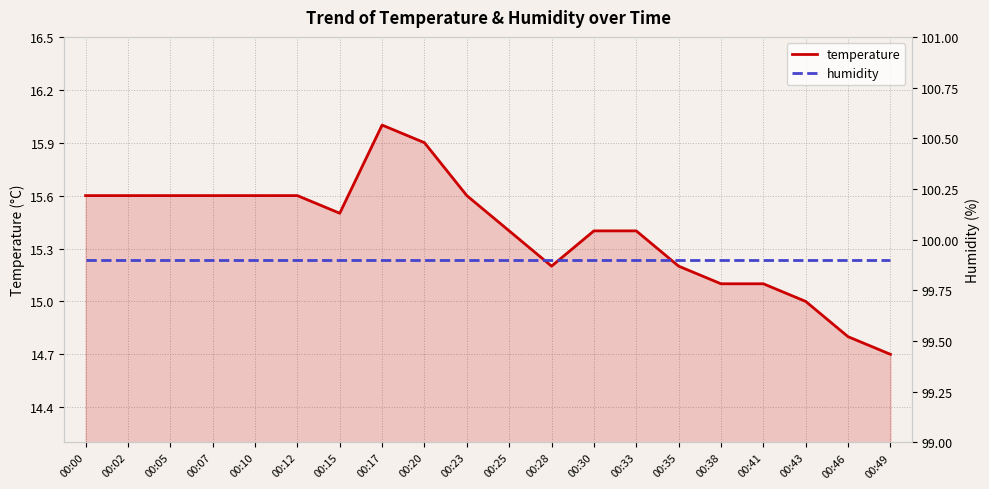

Rank the series at 00:49 from highest to lowest value.

humidity, temperature